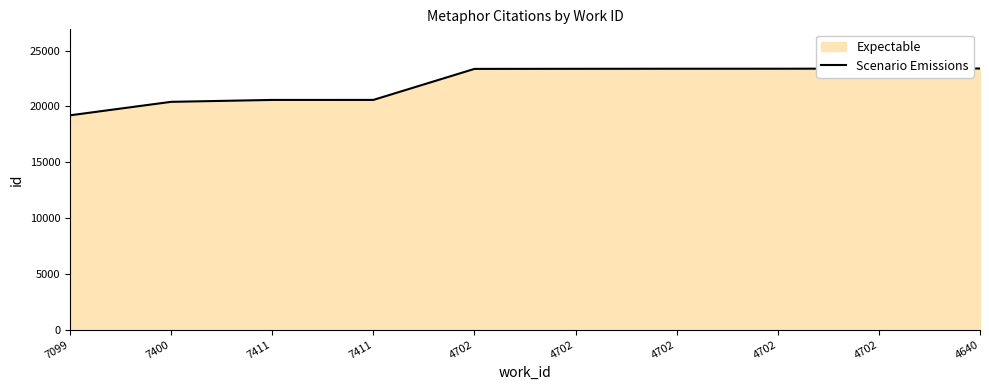

Reading left to right, what are all the values shown in this chart?

7099=19203	7400=20411	7411=20582	7411=20583	4702=23363	4702=23371	4702=23377	4702=23378	4702=23390	4640=23398